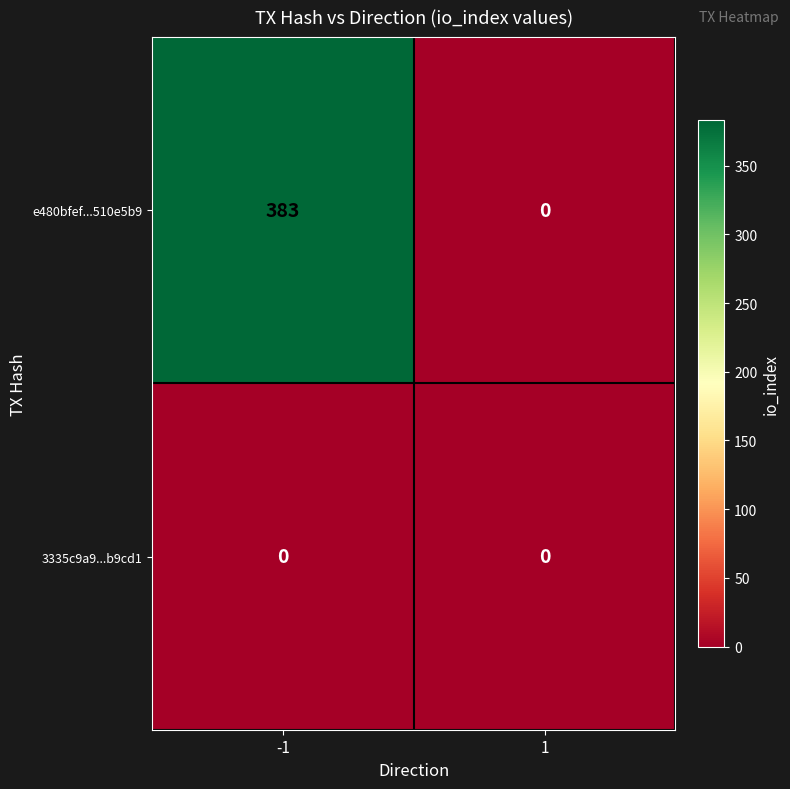

How many categories are shown in the chart?

2